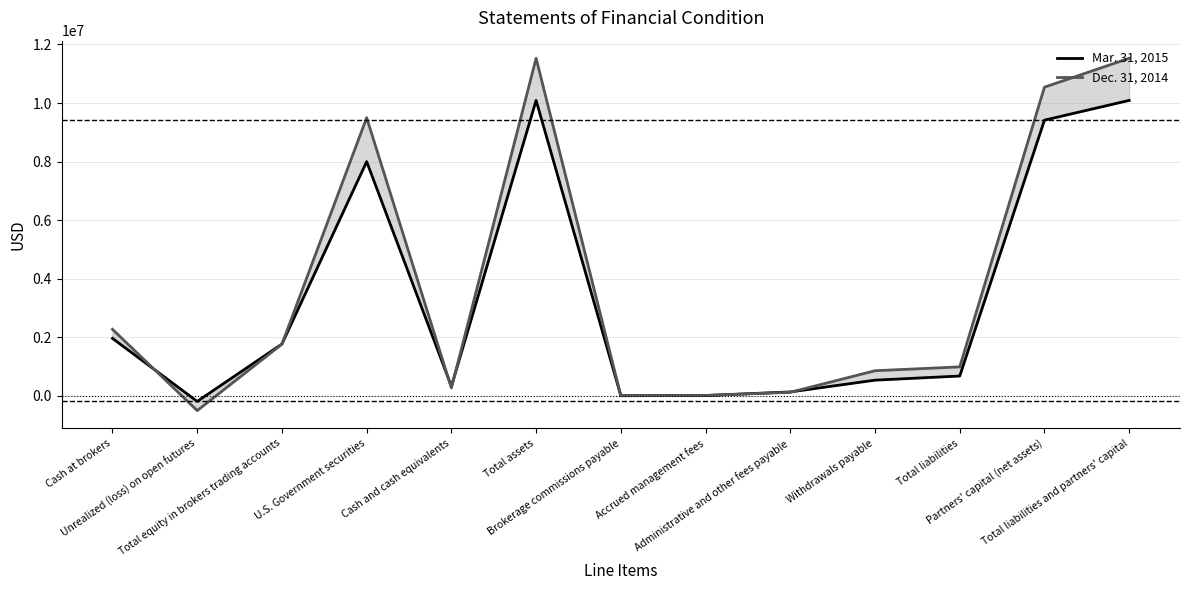

What are all the series names shown in the legend?

Mar. 31, 2015, Dec. 31, 2014